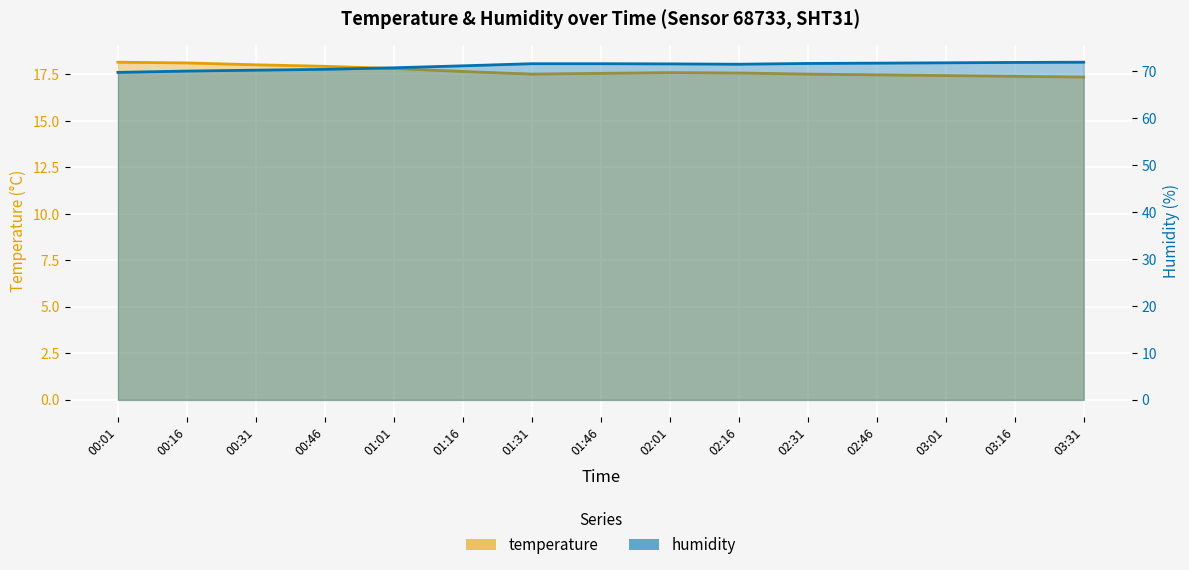

The value of humidity at 02:16 is 113.1. True or false?

False